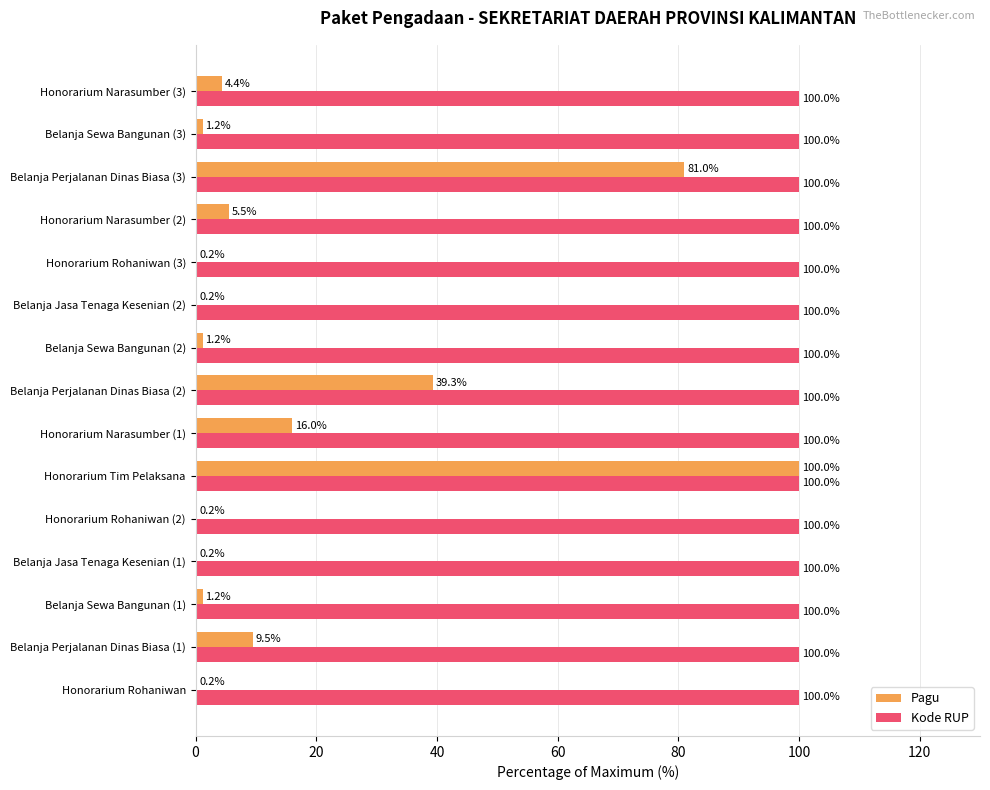

Is it true that Kode RUP equals 100.0 at Honorarium Tim Pelaksana?

True